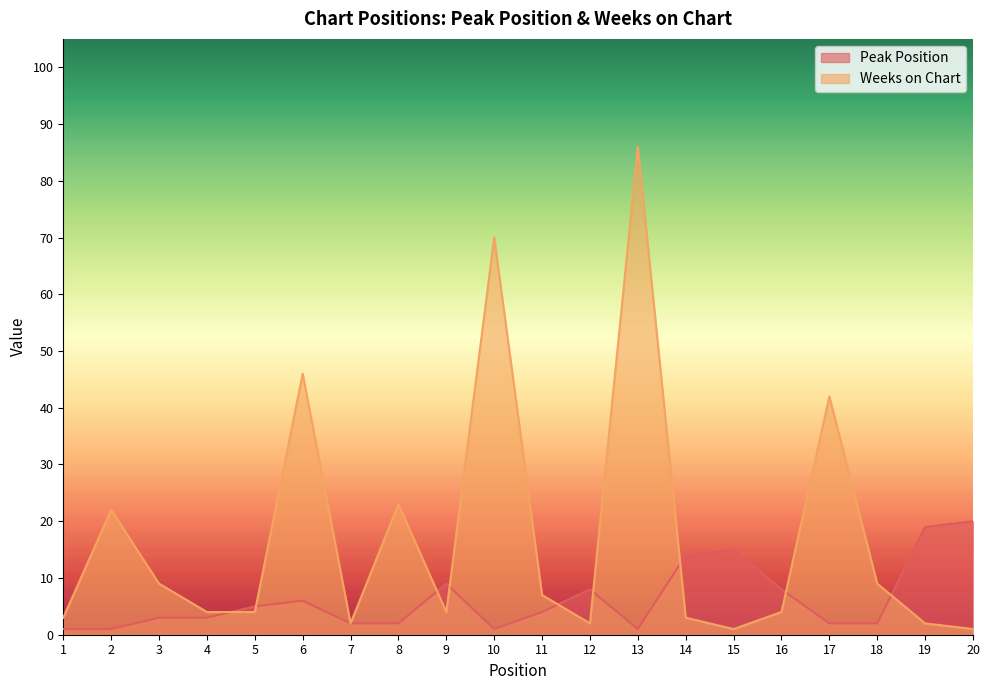

Is the value of Peak Position at 11 greater than the value of Weeks on Chart at 7?

Yes